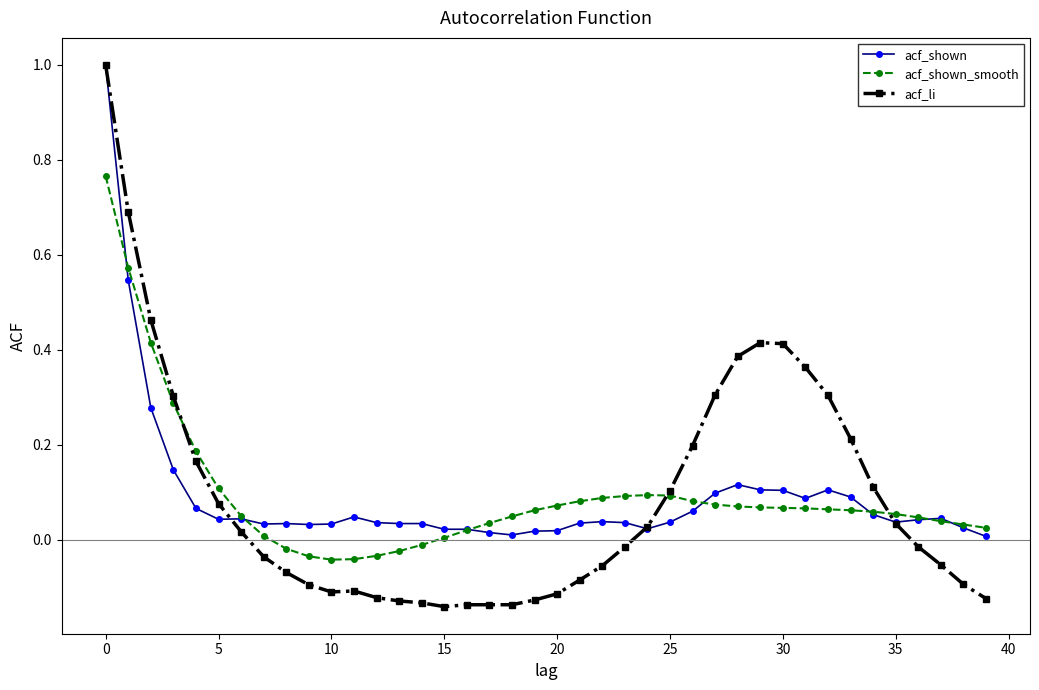

What is the highest value of the acf_li series?

1.0